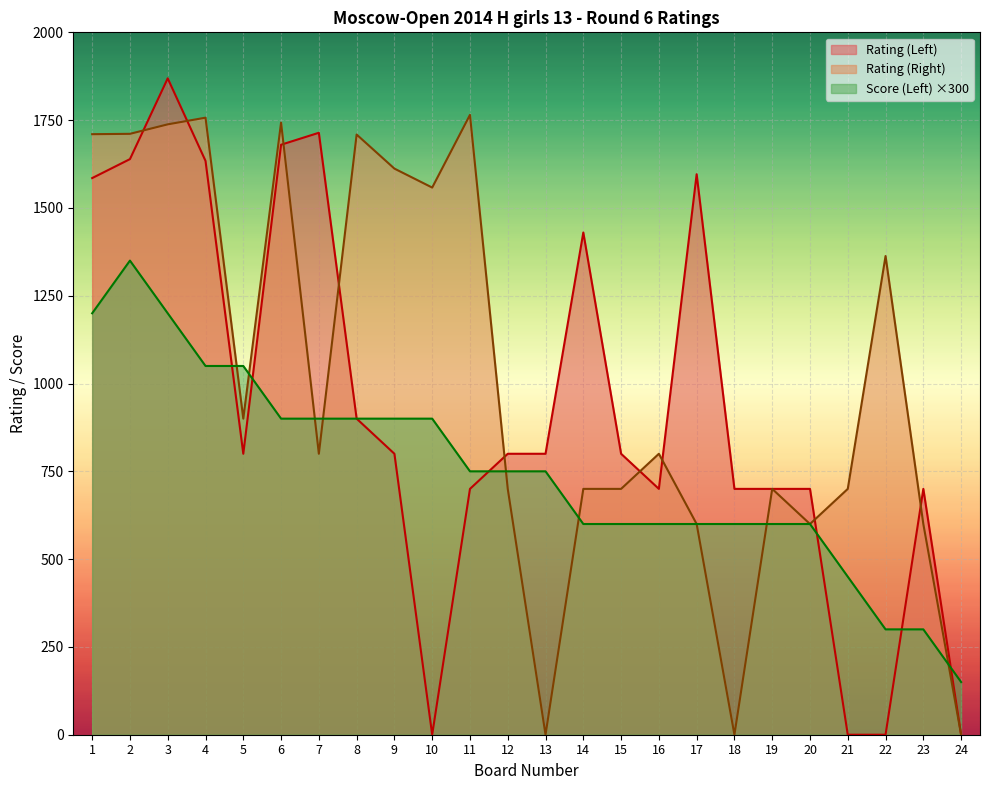

How many data points does each series have?

24